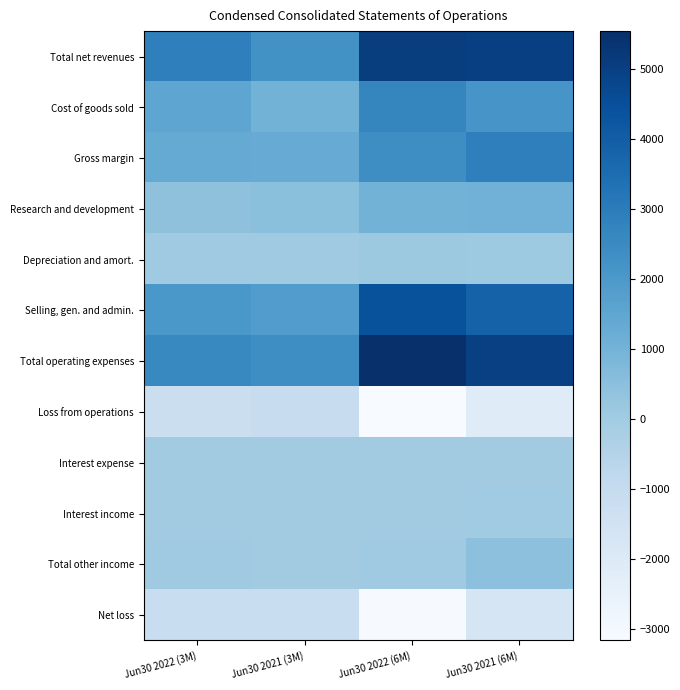

Which series has the largest range (max minus min)?

Total operating expenses